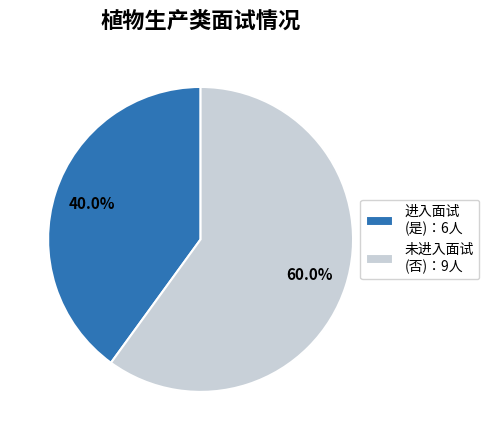

Which slice represents more than half of the pie?

未进入面试 (否)：9人